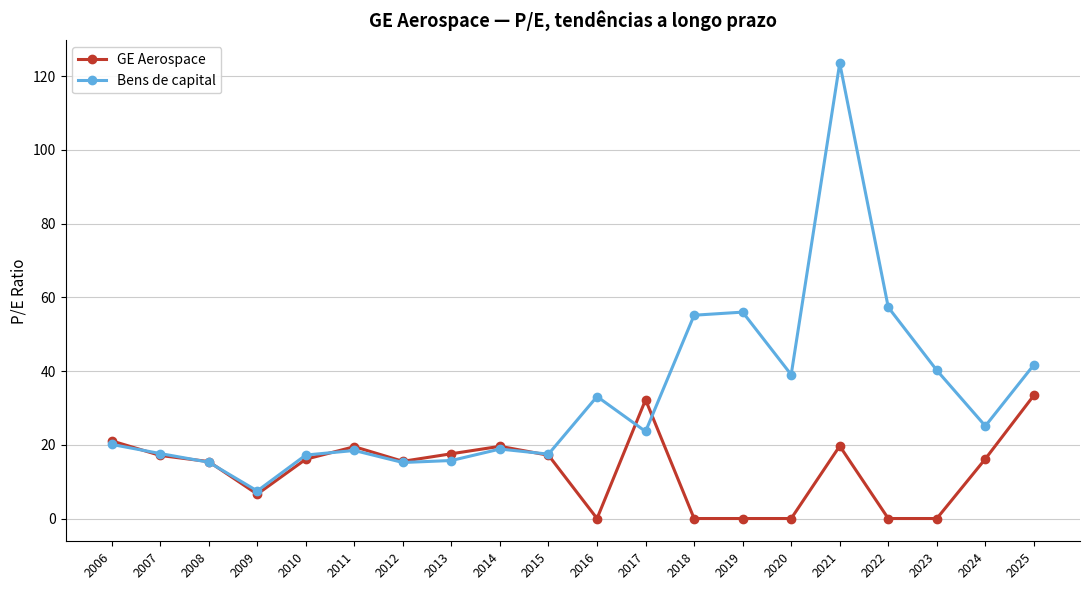

Between 2006 and 2022, which series saw the biggest shift?

Bens de capital